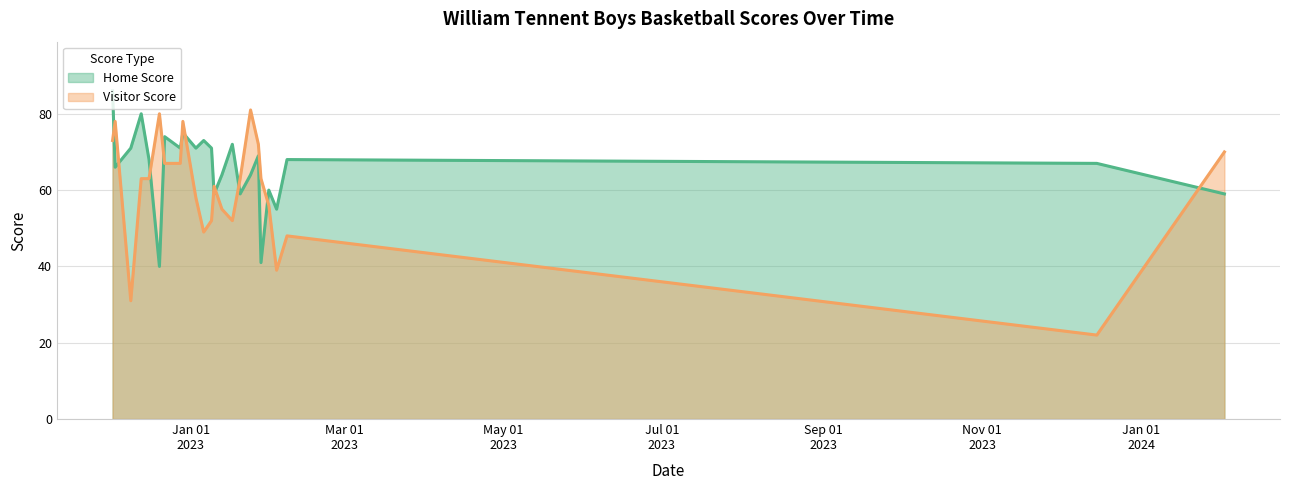

Is it true that Visitor Score equals 90 at 2023-01-28?

False